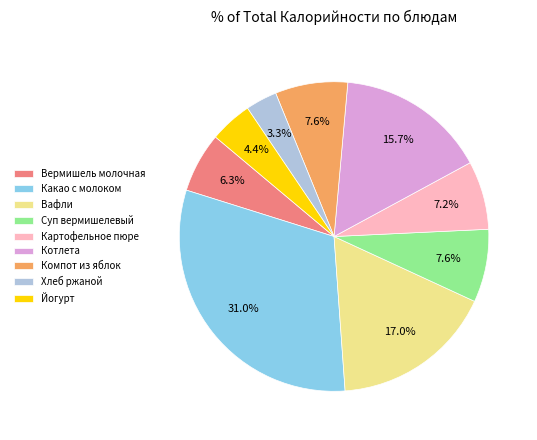

True or false: Какао с молоком accounts for 21% of the total.

False